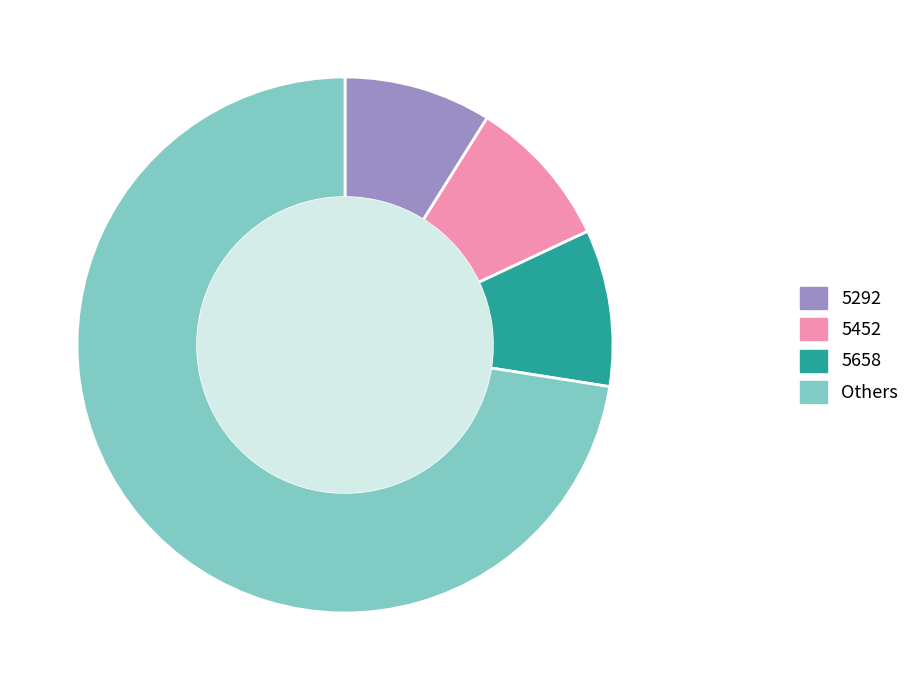

What is the largest slice in the pie chart?

Others